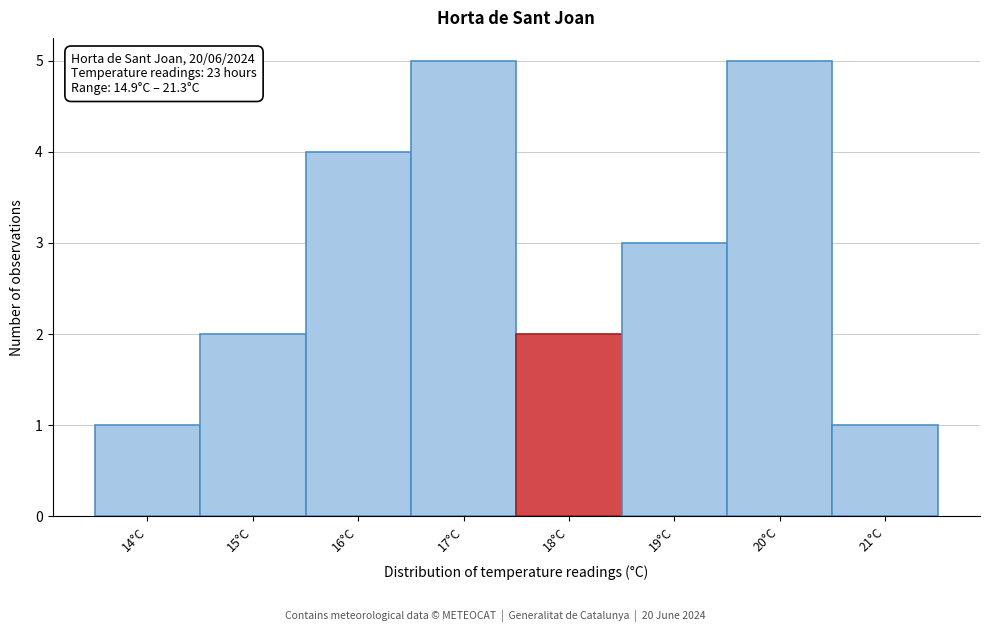

Reading right to left, extract all data points from this chart.

1	5	3	2	5	4	2	1